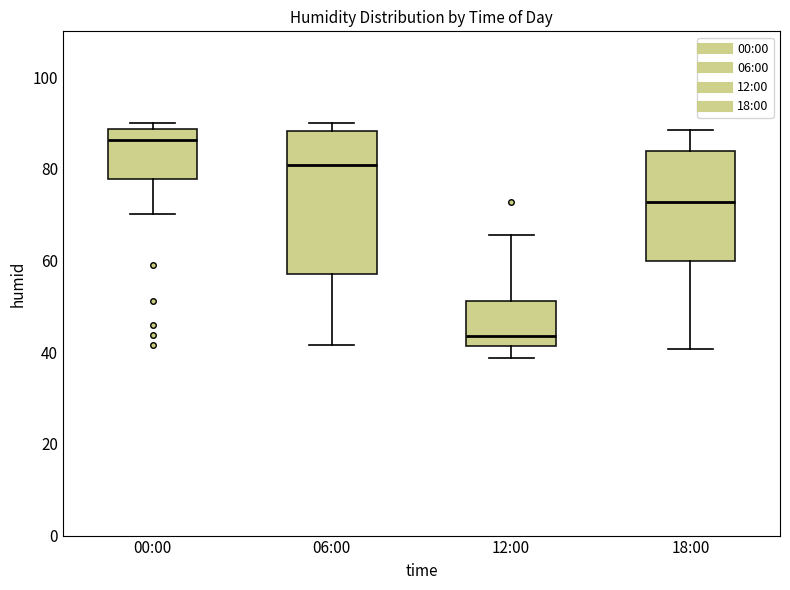

Where does the upper whisker of the box for 12:00 end on the y-axis? The values are not printed on the chart, so give them approximately, as read against the axis.

66